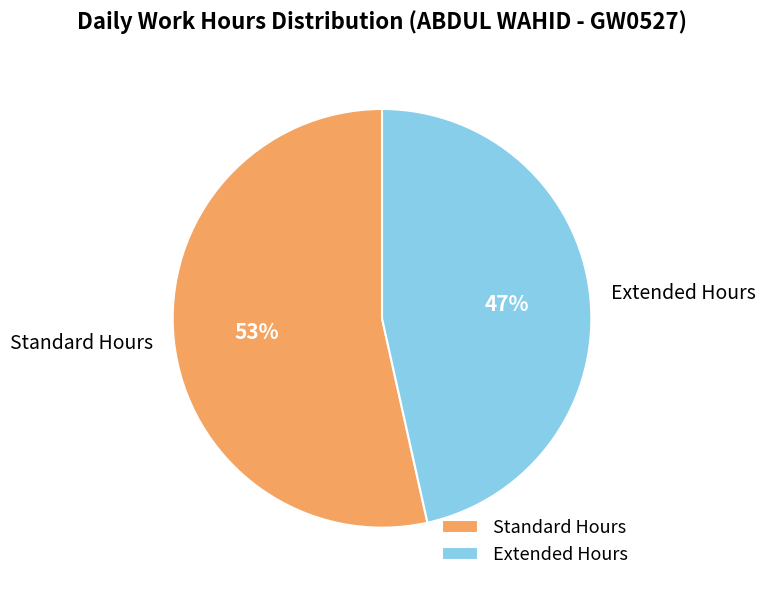

Does any single category account for the majority?

Yes